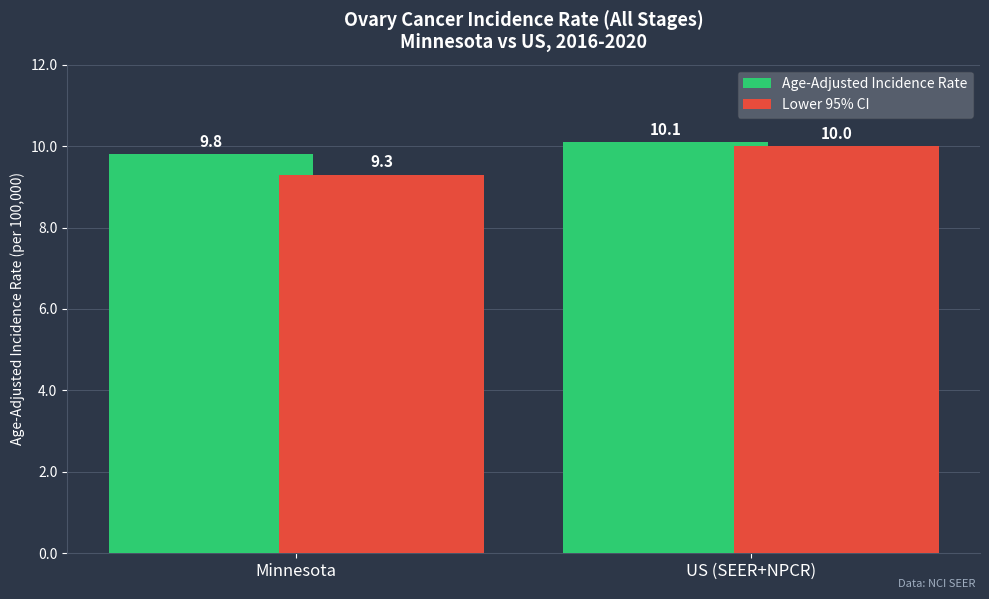

What is the value of the Lower 95% CI bar at the 1st from the left?

9.3